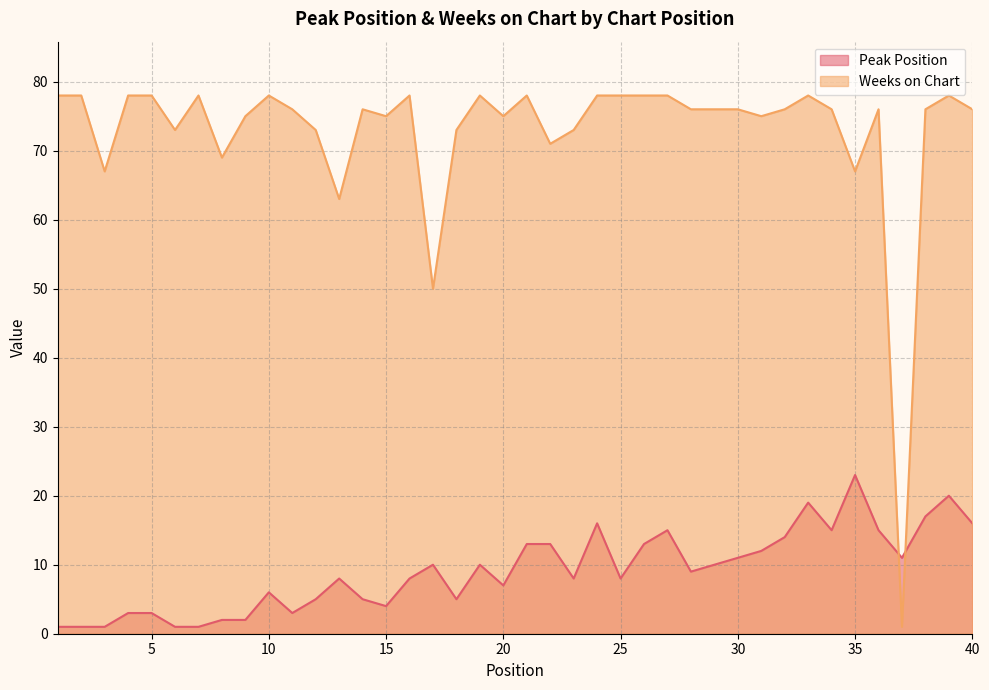

Is the value of Peak Position at 13 greater than the value of Weeks on Chart at 8?

No